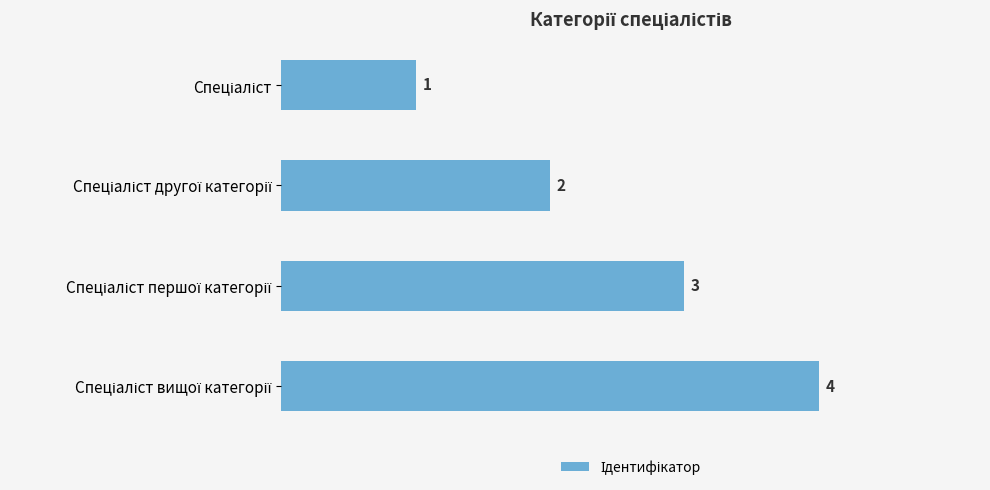

Does the chart contain stacked bars?

No